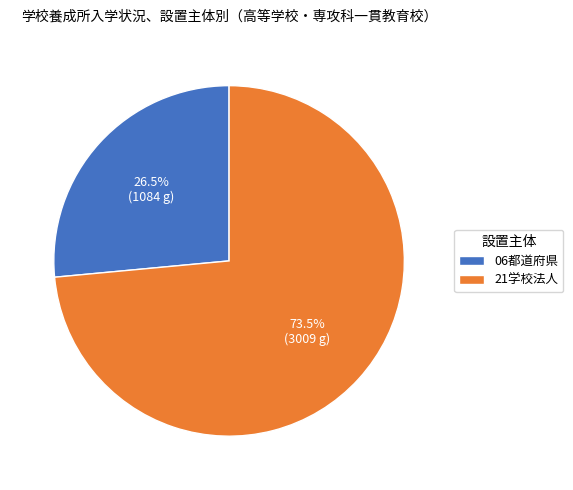

Is 21学校法人 the majority of the pie?

Yes